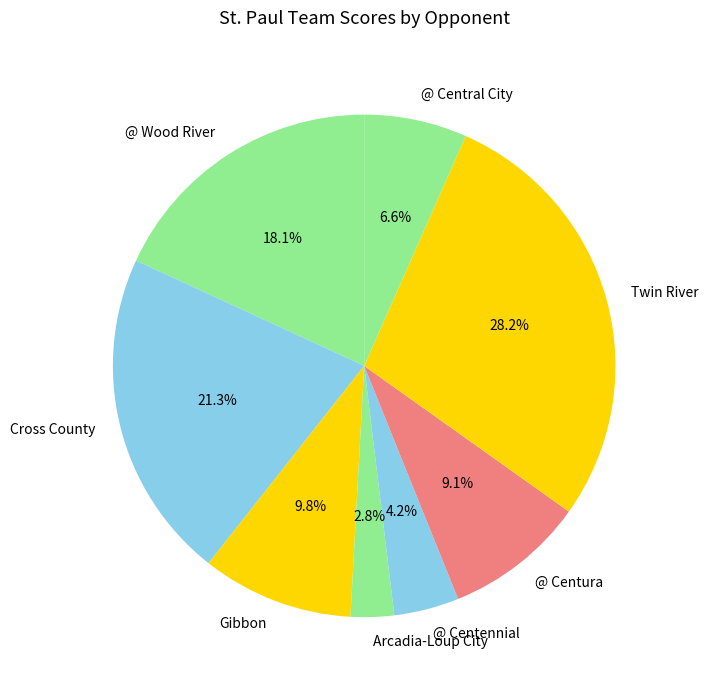

To the nearest percent, what is the average slice percentage?

12%